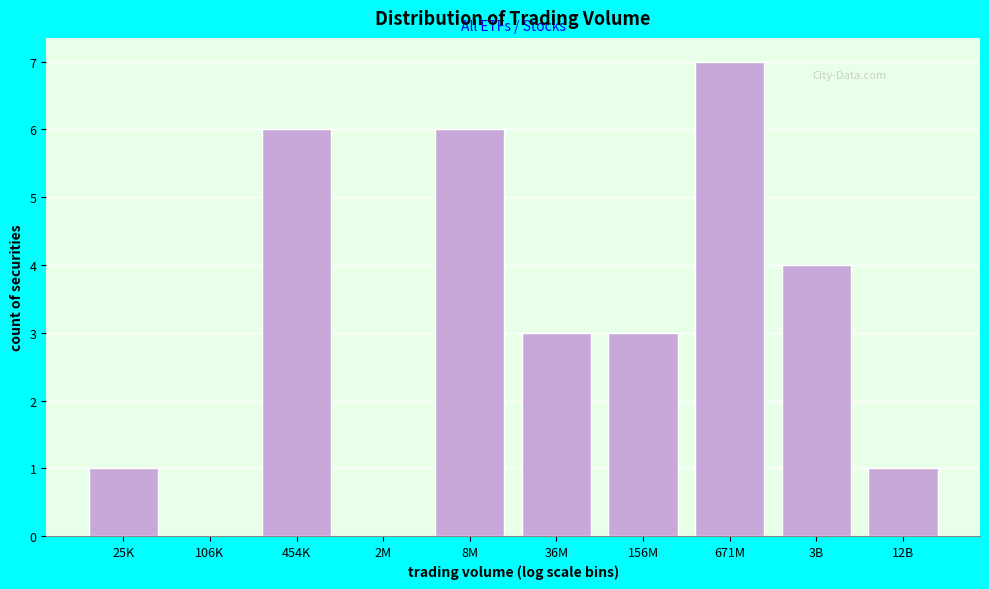

Reading left to right, transcribe all the data shown in this chart.

25K=1	106K=0	454K=6	2M=0	8M=6	36M=3	156M=3	671M=7	3B=4	12B=1